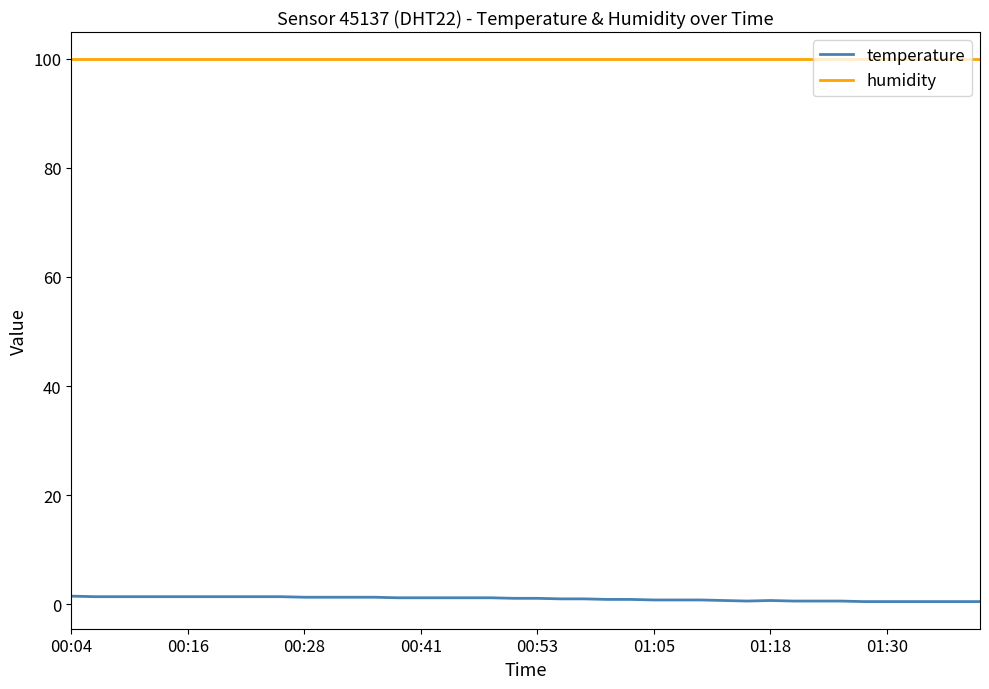

What is the sum of all temperature values?

40.5